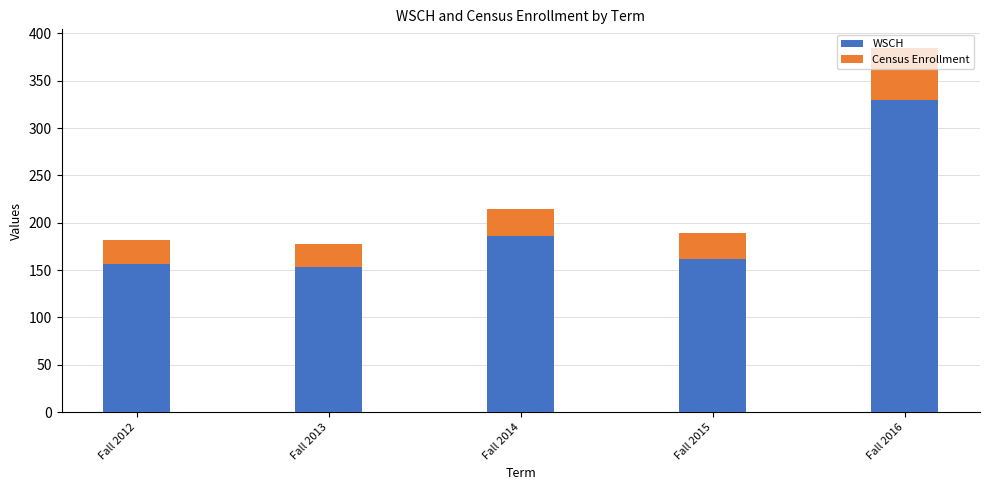

The value of WSCH at Fall 2012 is 156.0. True or false?

True